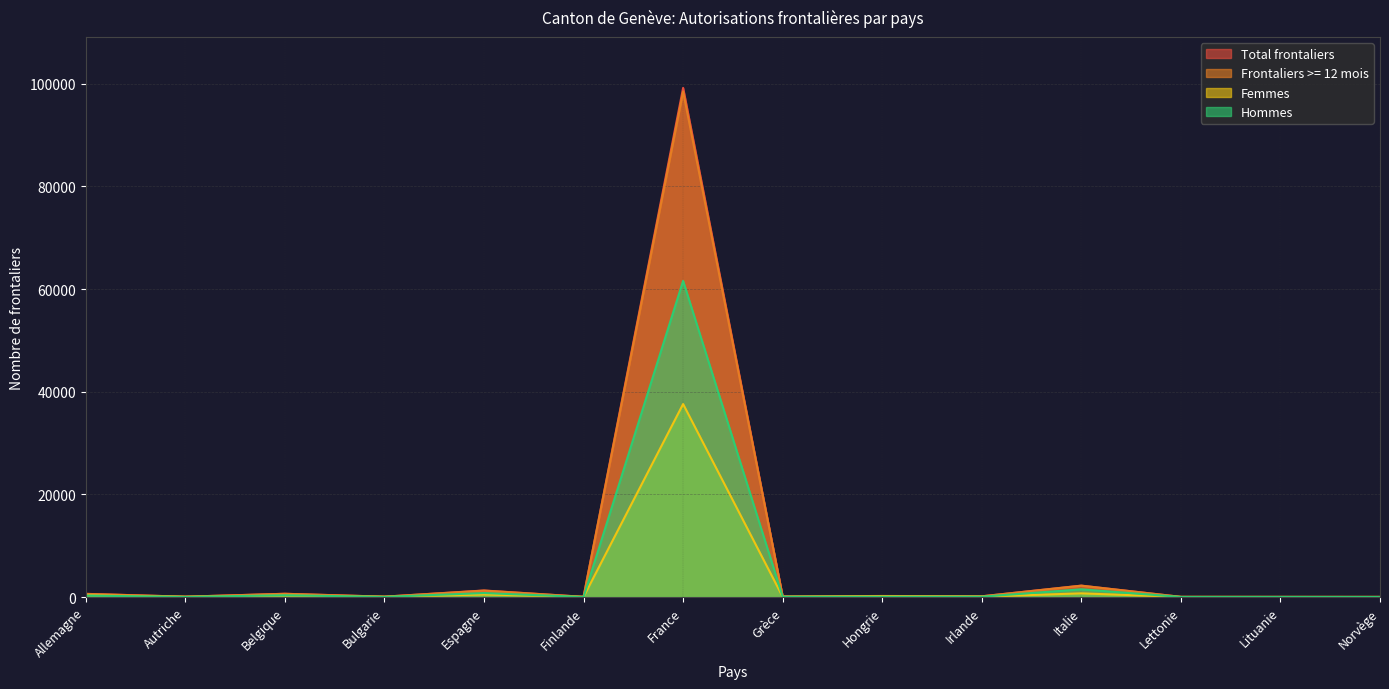

Which series has the largest range (max minus min)?

Total frontaliers